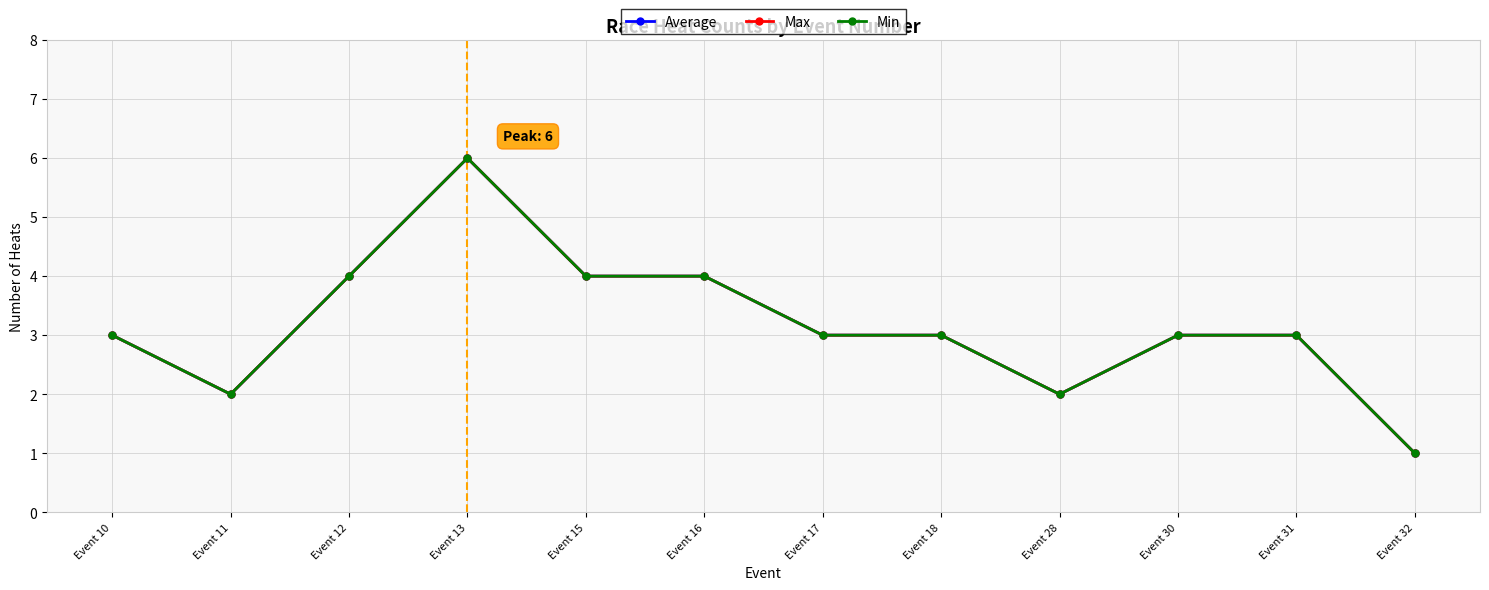

Does the chart display data point markers on the line(s)?

Yes